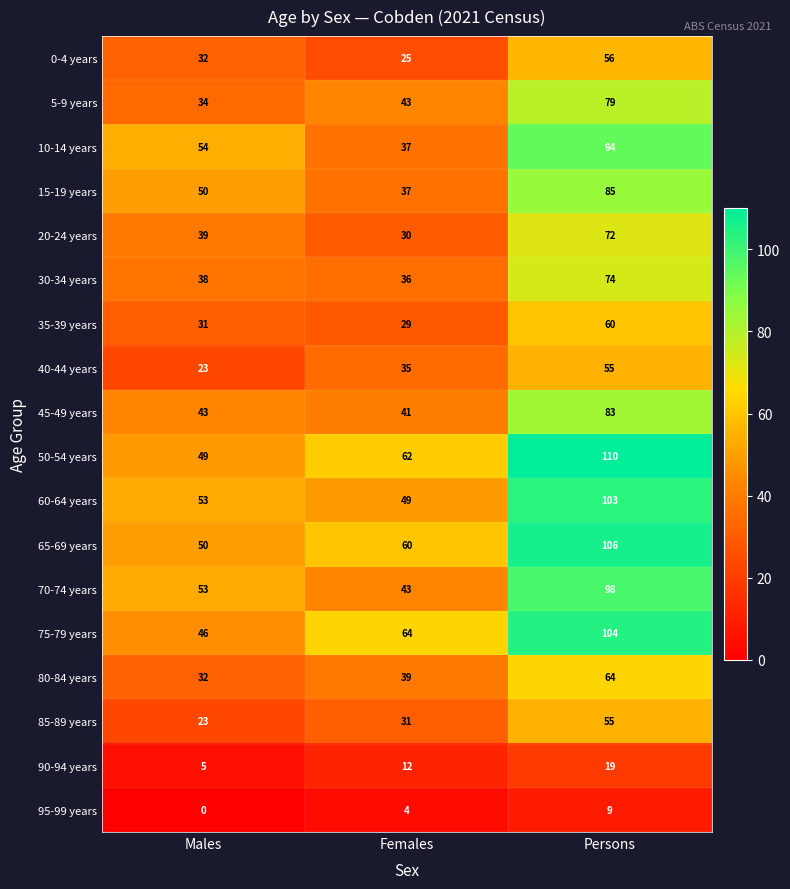

What is the greatest value displayed?

110